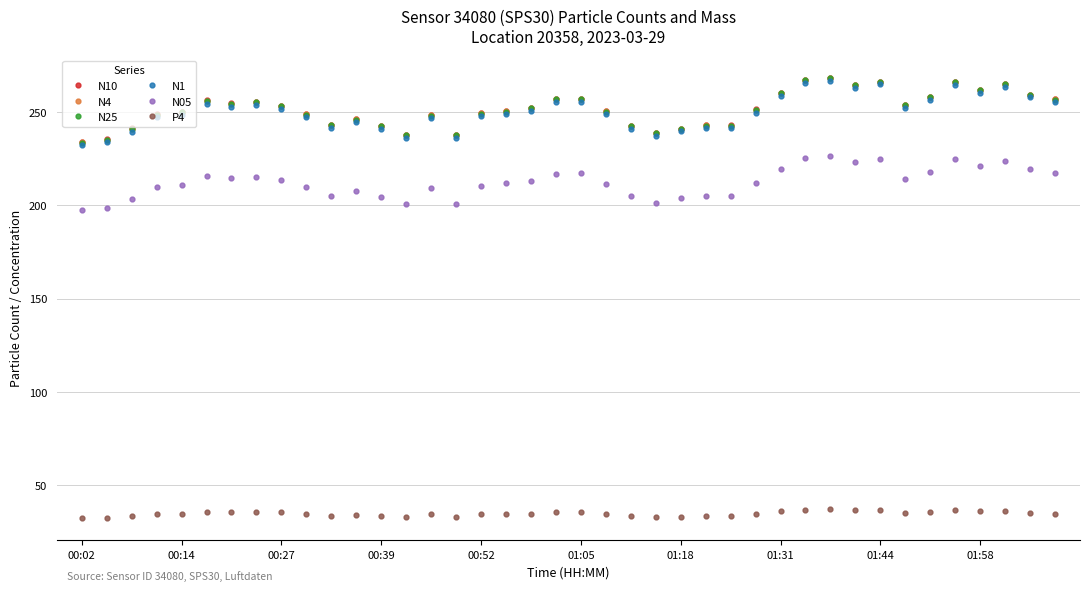

What are all the series names shown in the legend?

N10, N4, N25, N1, N05, P4